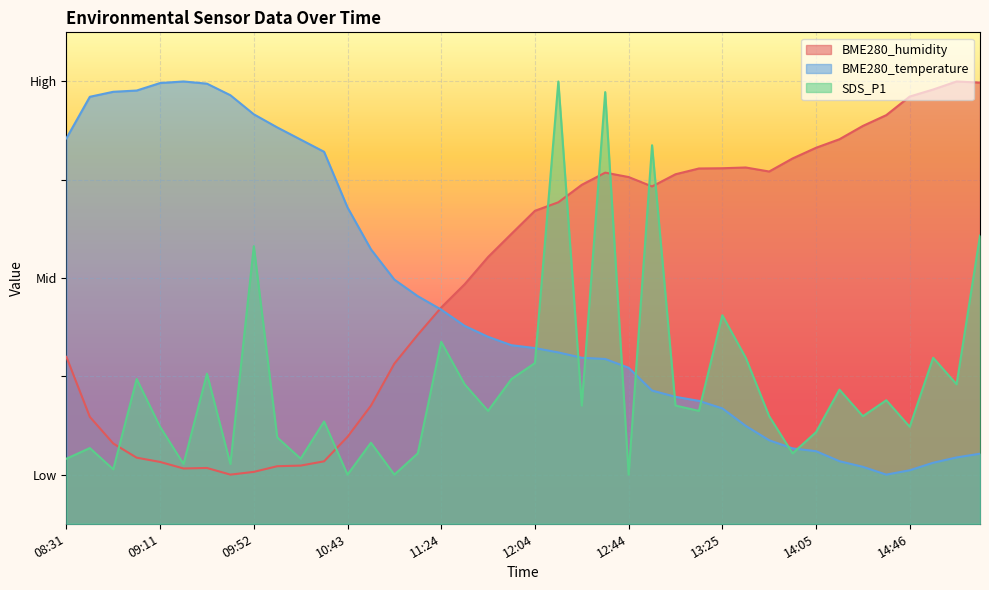

What is the greatest value displayed?

90.0